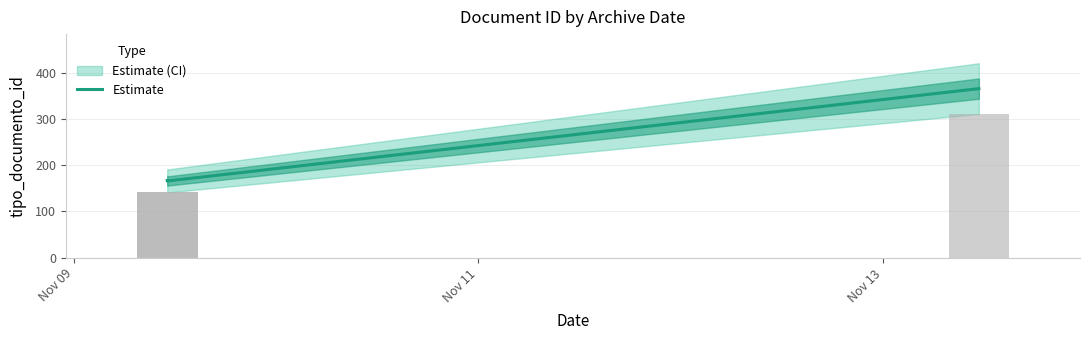

How many values are below 167?

1